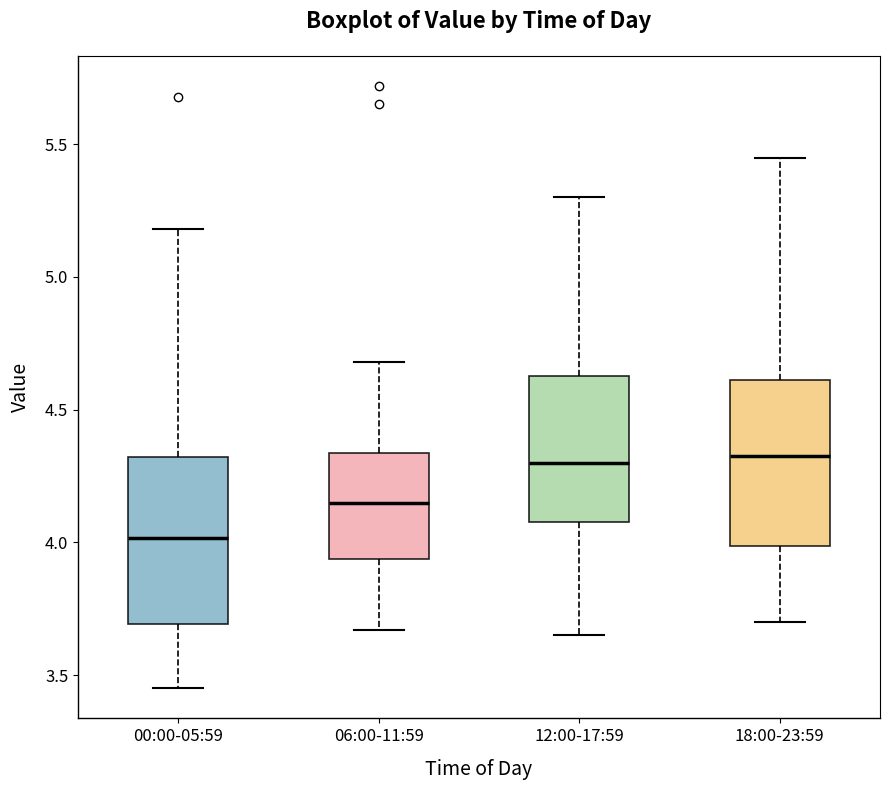

Which box has the lowest median line?

00:00-05:59